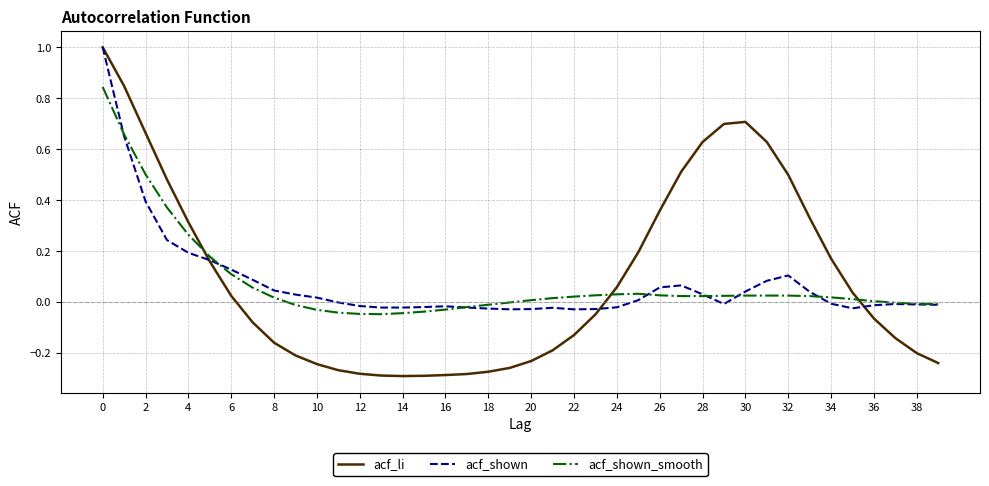

How many series are shown in this chart?

3